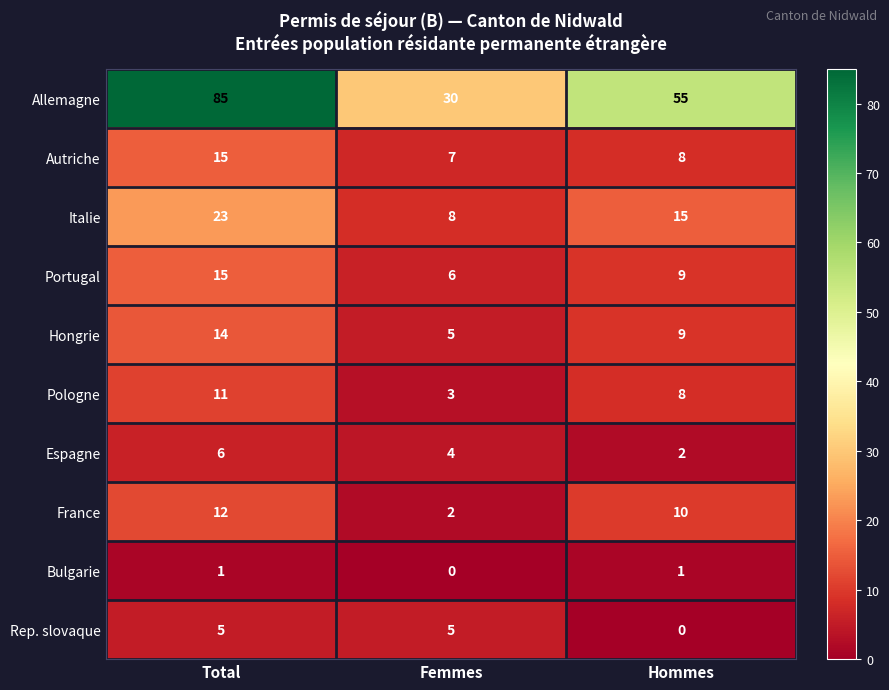

At how many categories does at least one series exceed 16?

3